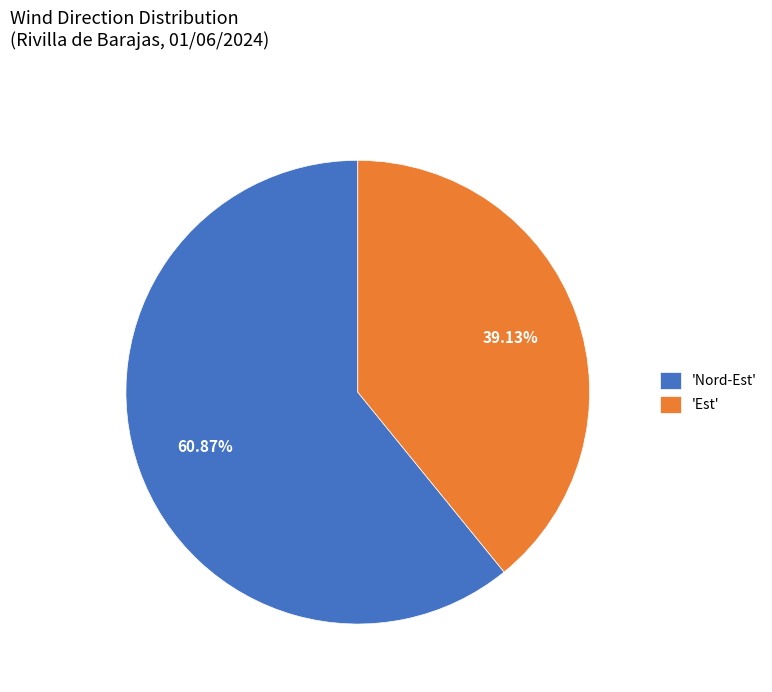

Is there any slice that represents more than half of the pie?

Yes